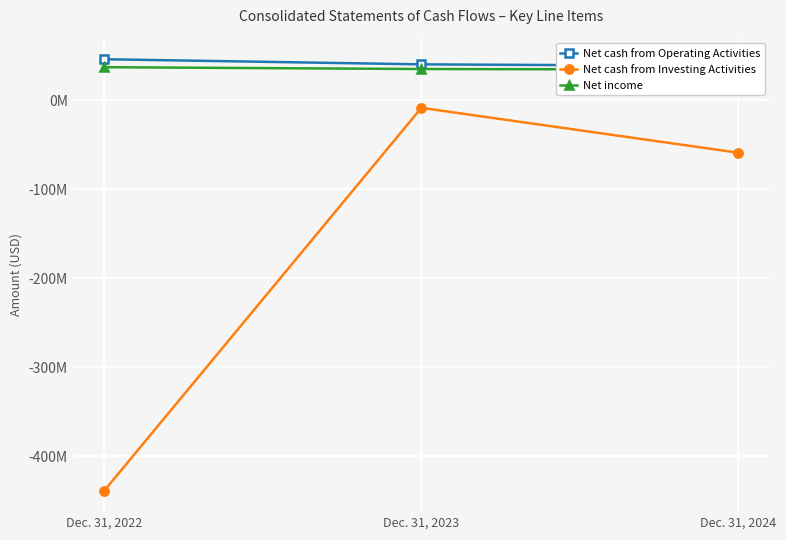

What is the difference between the maximum and minimum values in the Net income series?

2681000